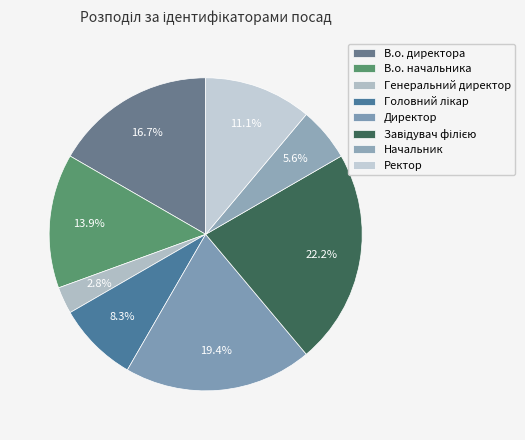

How many segments does this pie chart have?

8